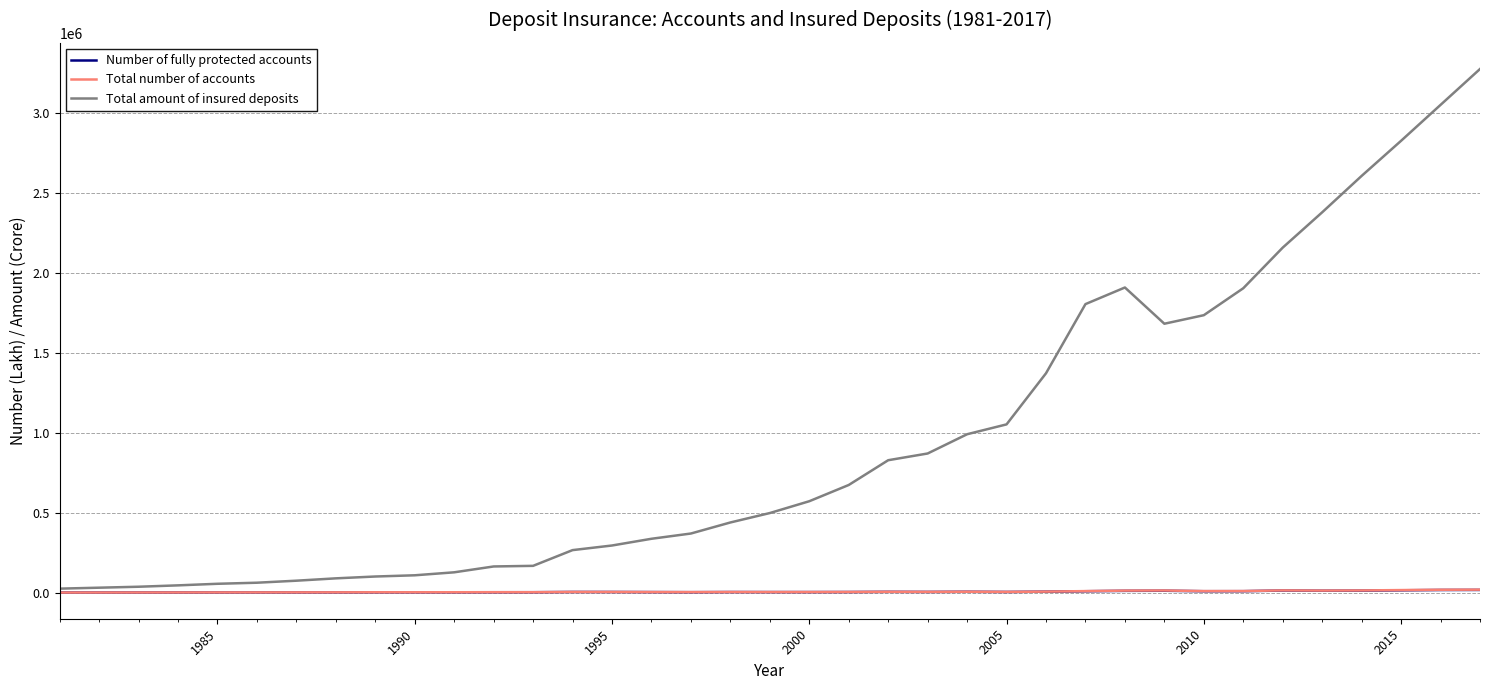

Does the chart have visible grid lines?

Yes